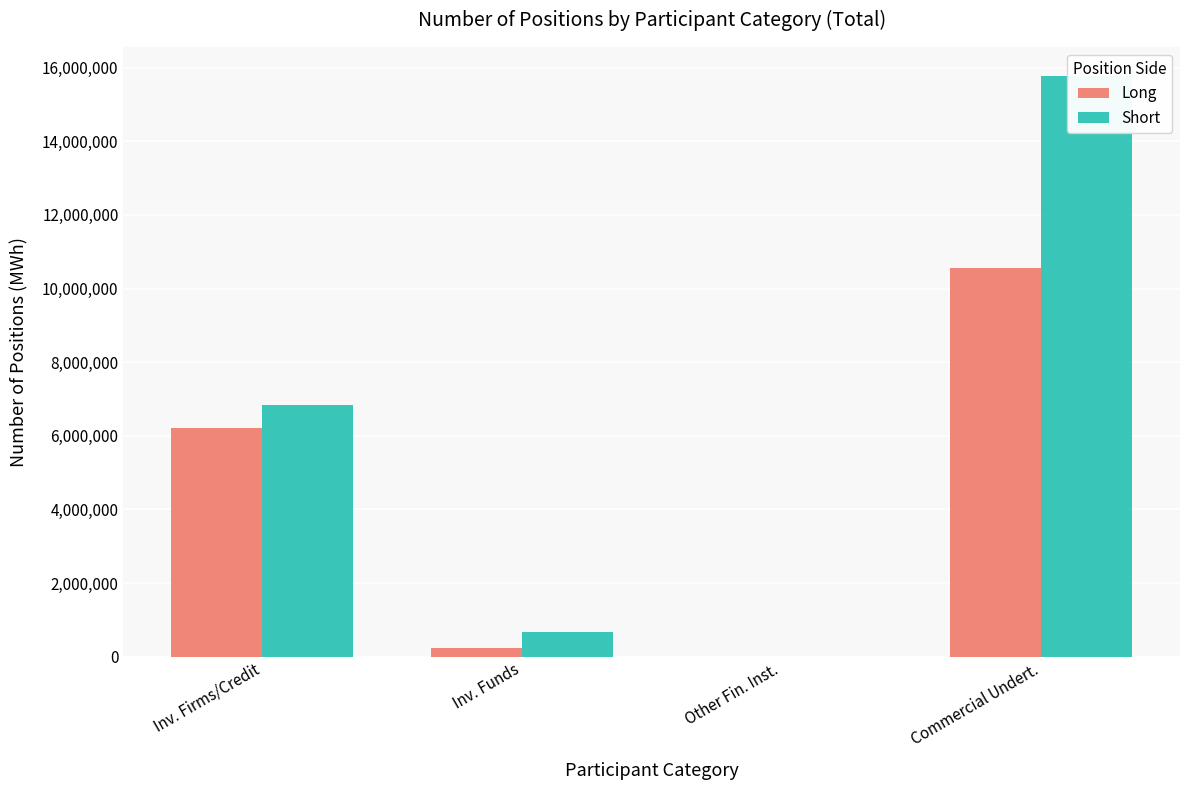

What is the label of the 1st bar from the left?

Inv. Firms/Credit